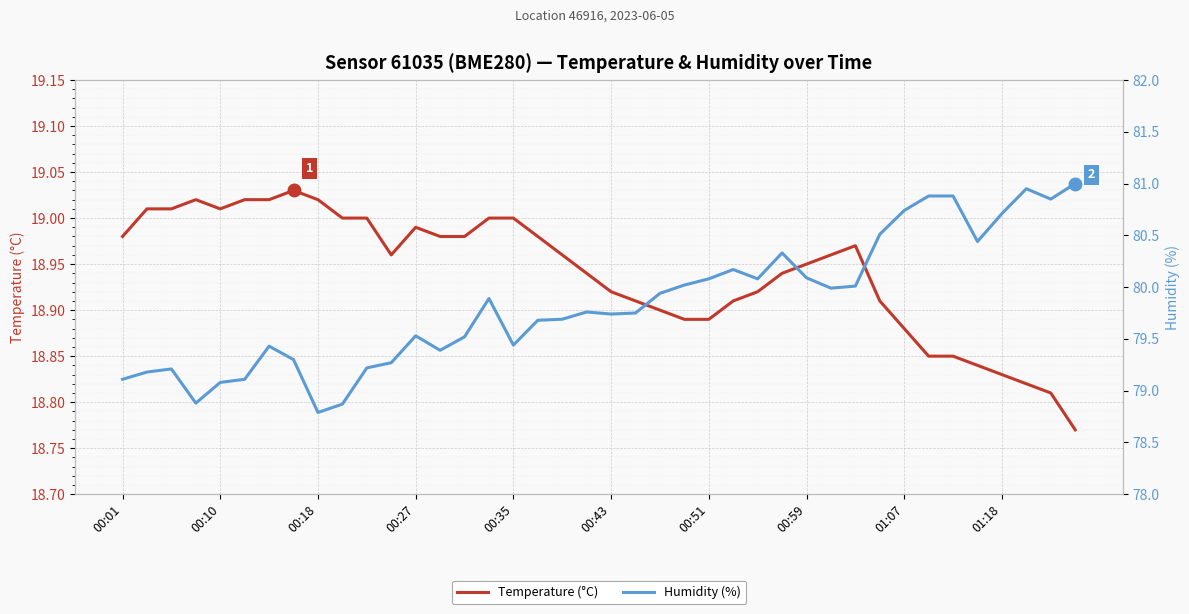

What position from the right is 13?

27